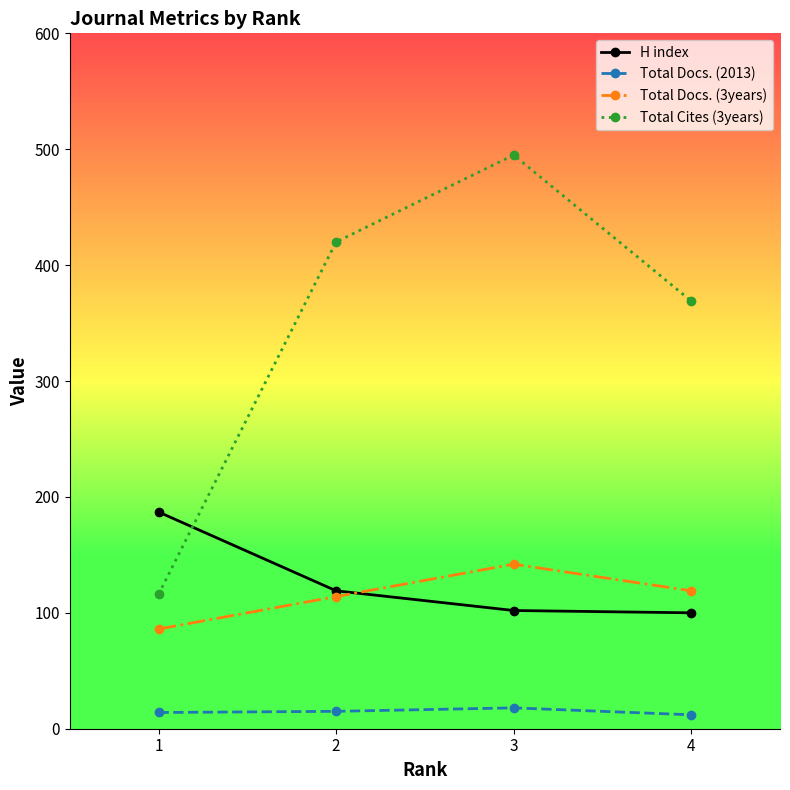

What is the minimum value shown in the chart?

12